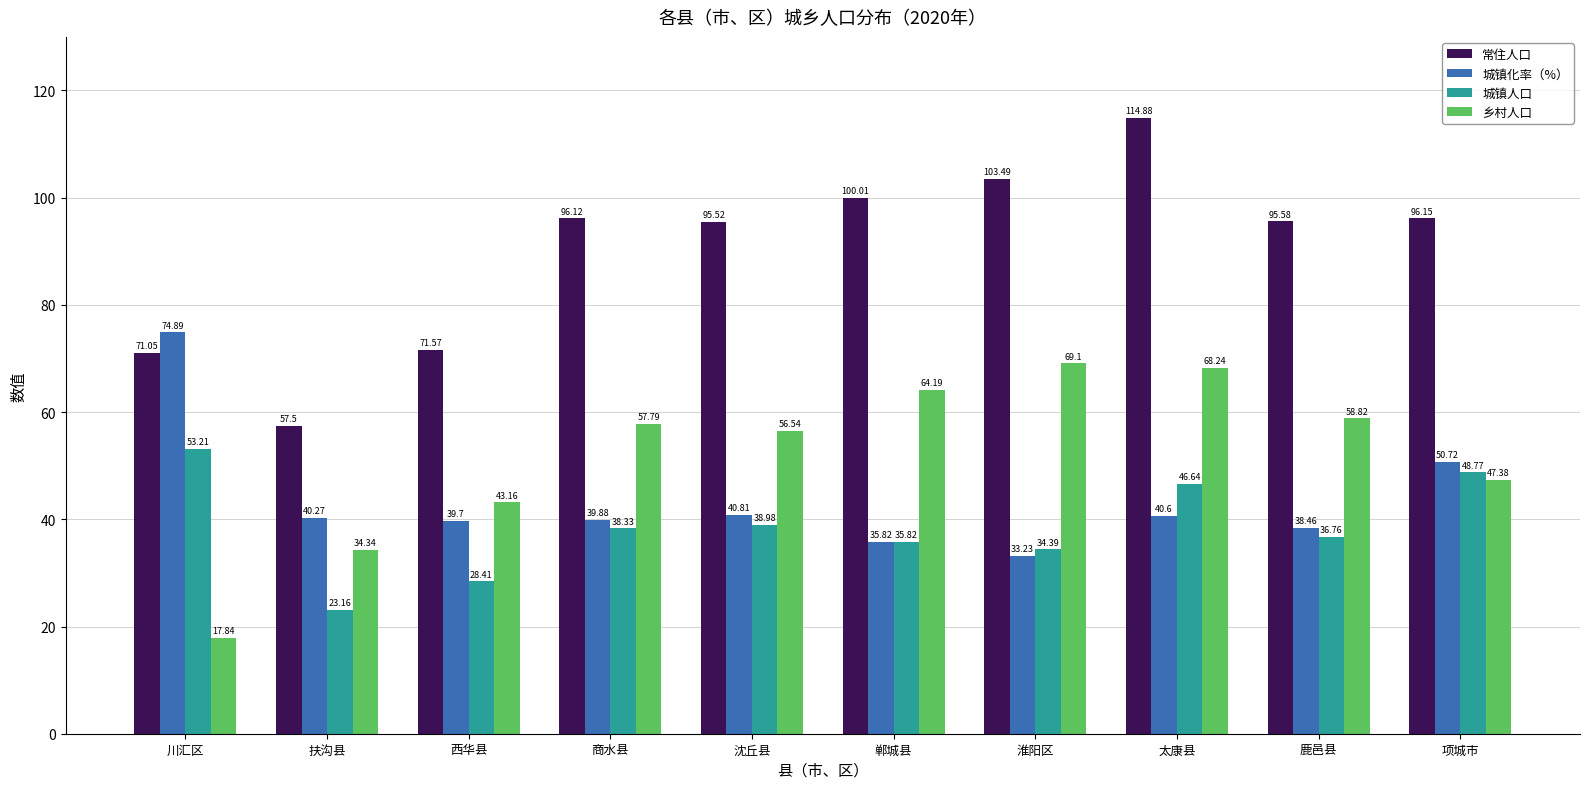

What is the difference between the second highest and second lowest values in the 城镇人口 series?

20.4